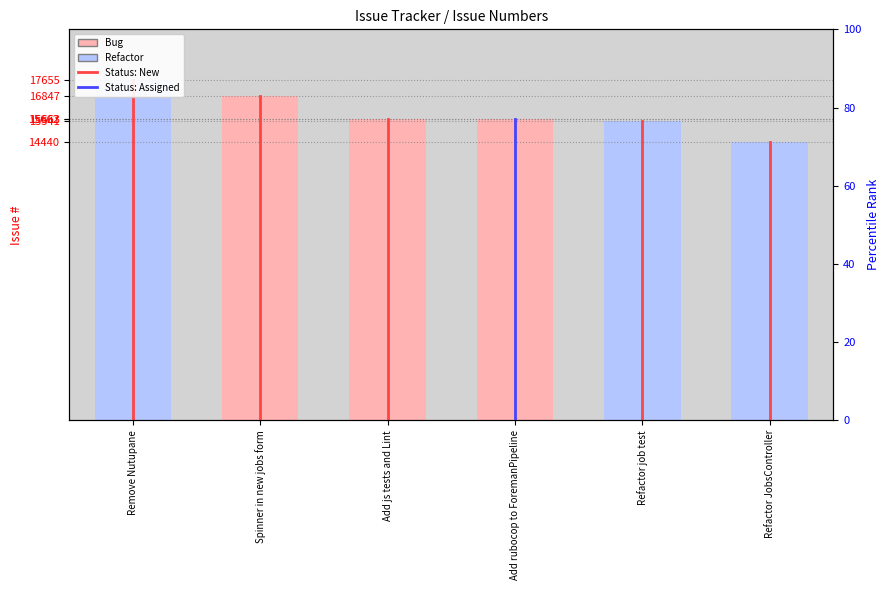

Where does the Refactor series first go above 15541?

Remove Nutupane